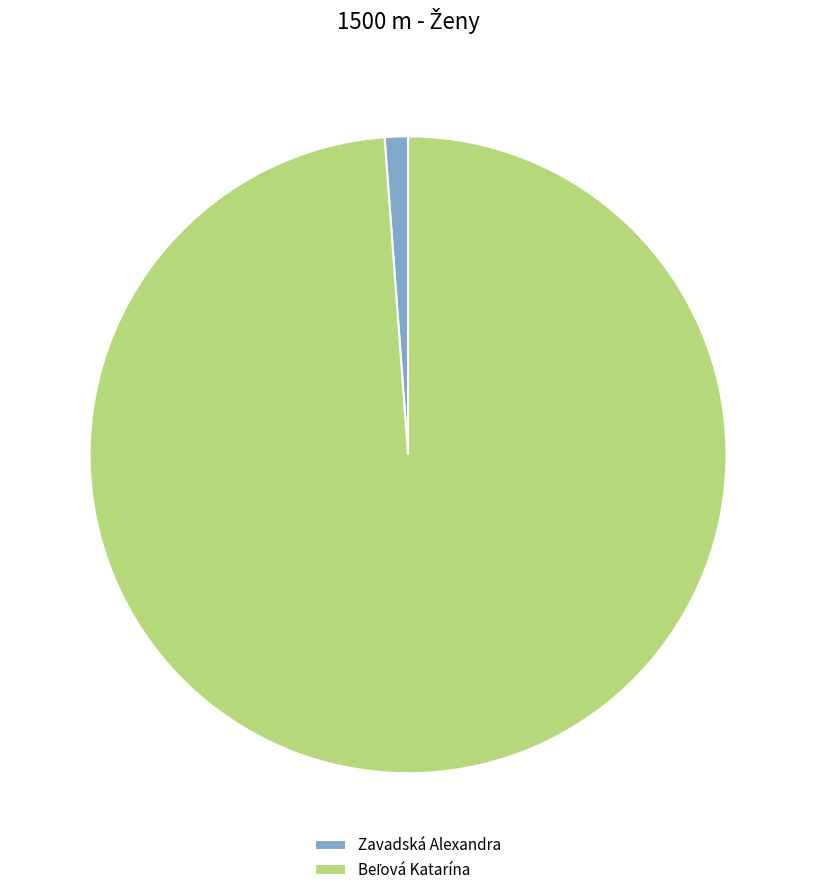

Does any single category account for the majority?

Yes